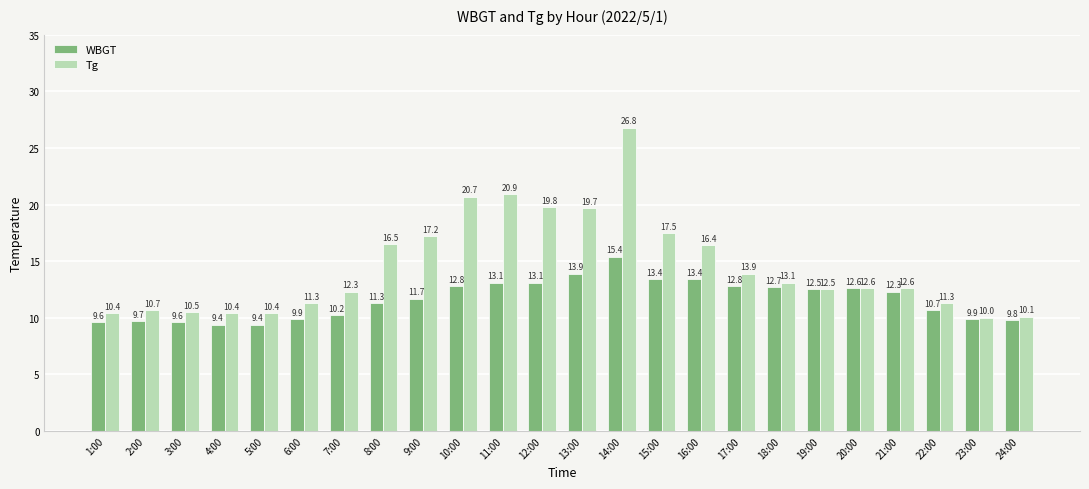

How many data points in Tg are less than 12?

9